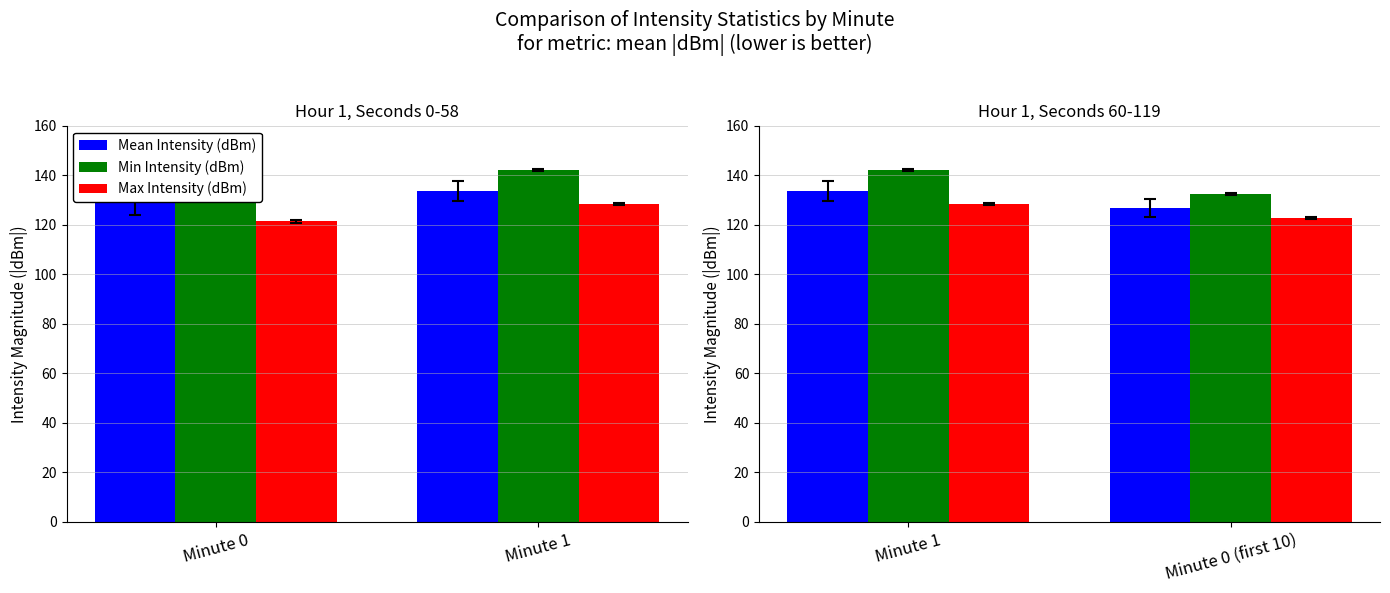

Between Minute 0 (first 10) and Minute 1, which is larger?

Minute 1